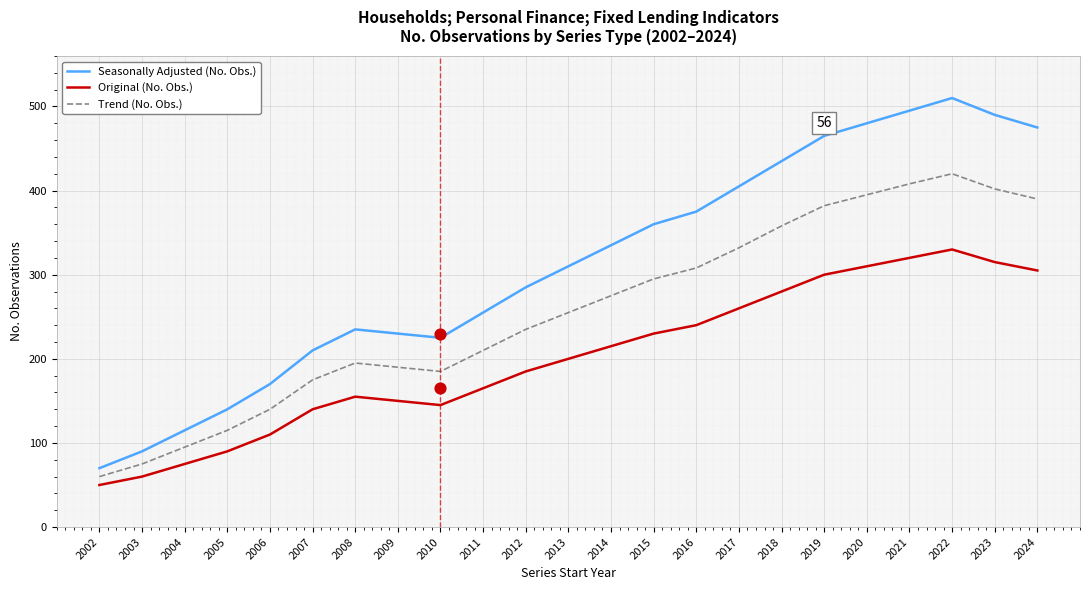

What are all the series names shown in the legend?

Seasonally Adjusted (No. Obs.), Original (No. Obs.), Trend (No. Obs.)